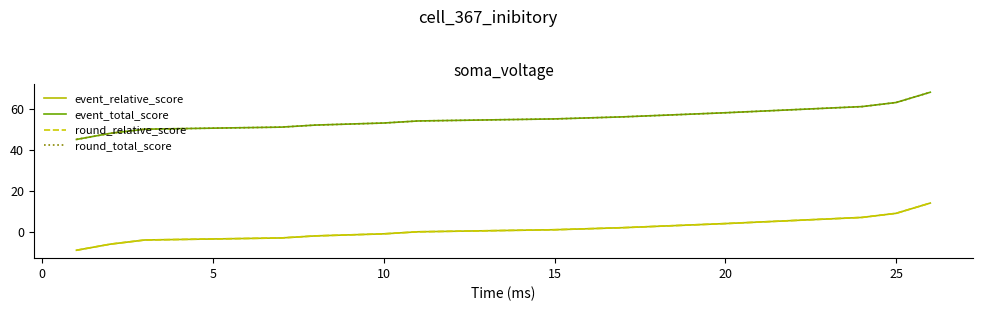

Which series has the largest total across all categories?

event_total_score